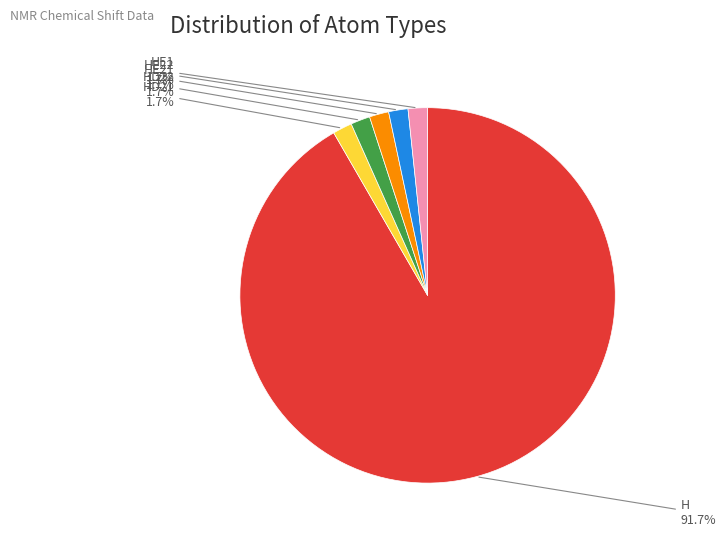

Is there a majority slice in this chart?

Yes